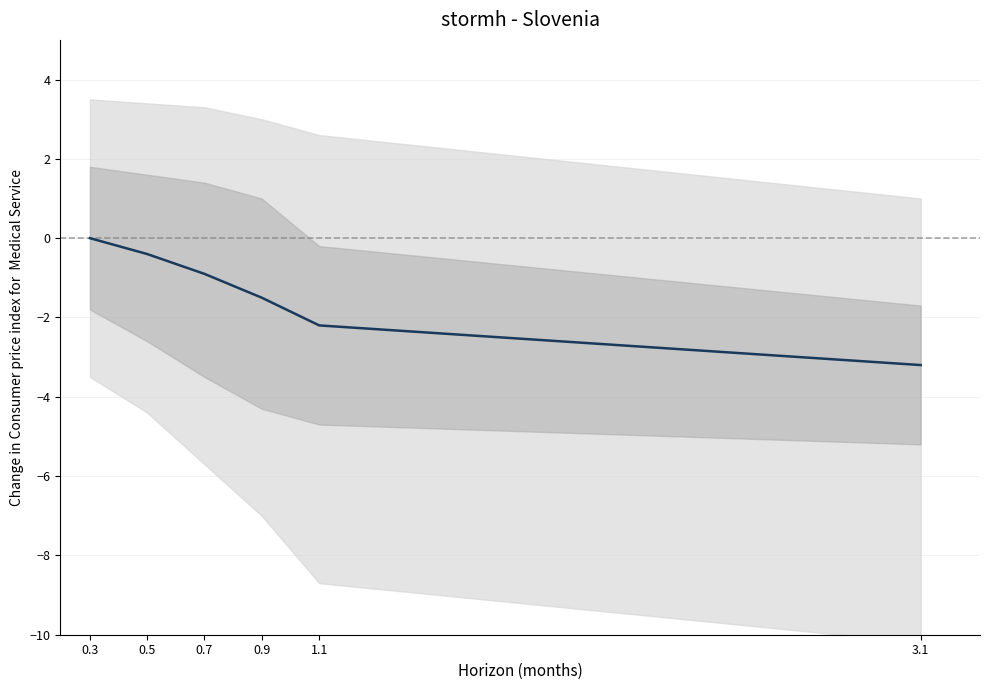

What is the average value?

-1.4